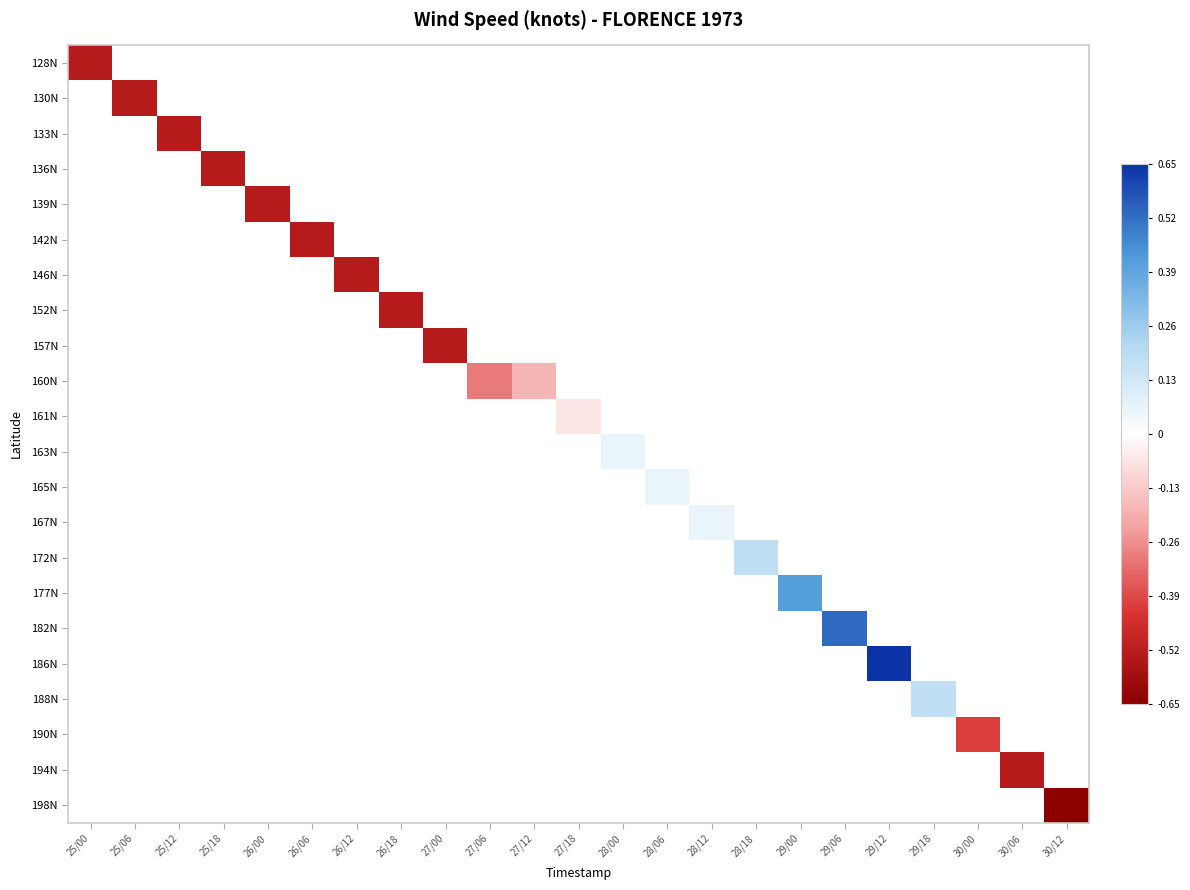

How many distinct data groups are displayed?

22